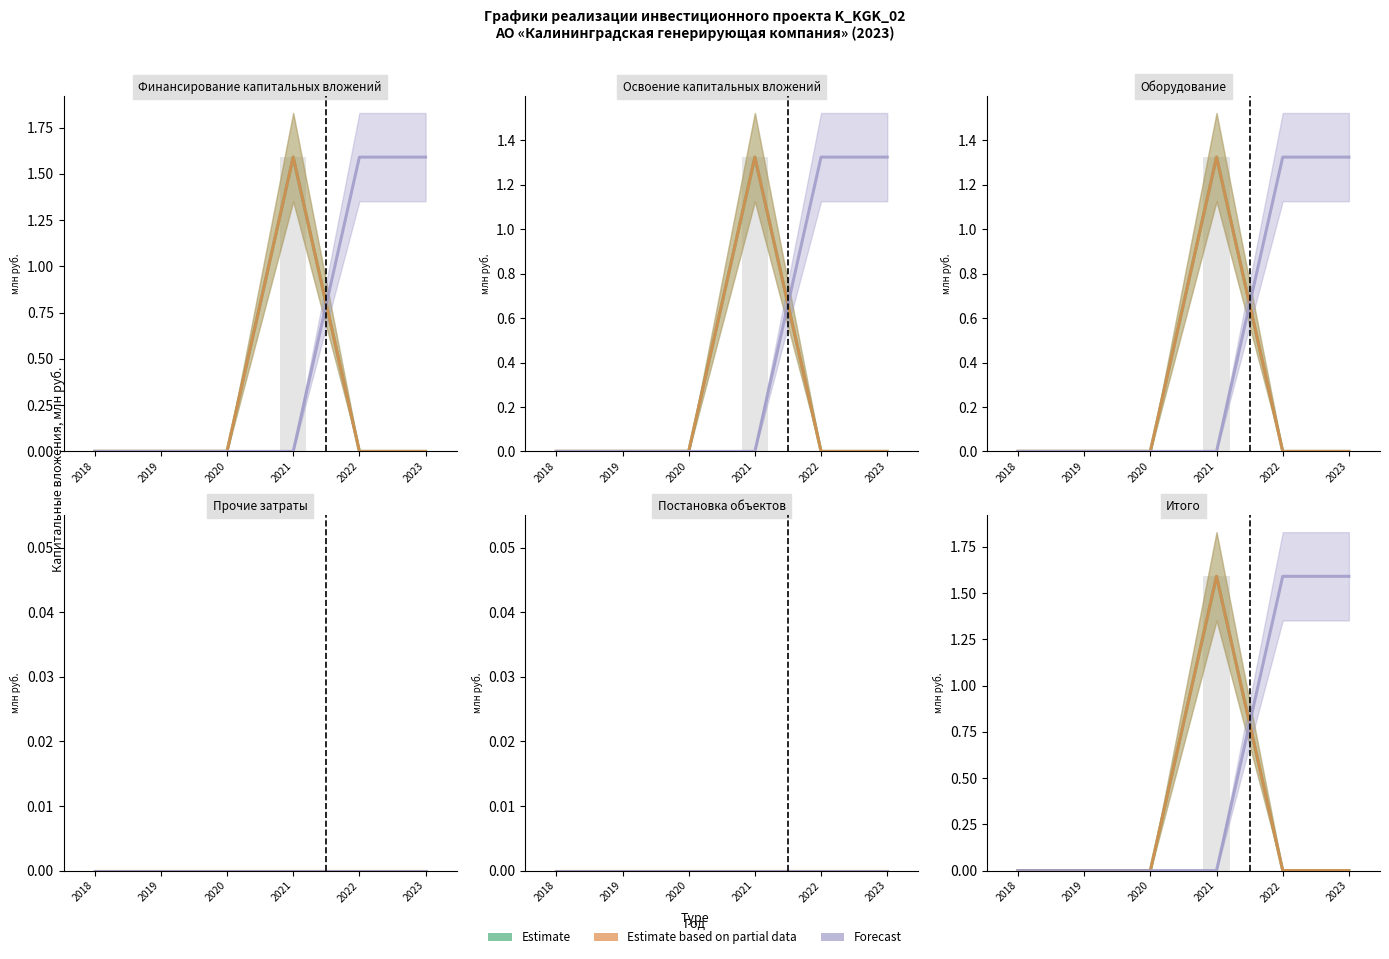

The value of Forecast at 2019 is -1.0. True or false?

False